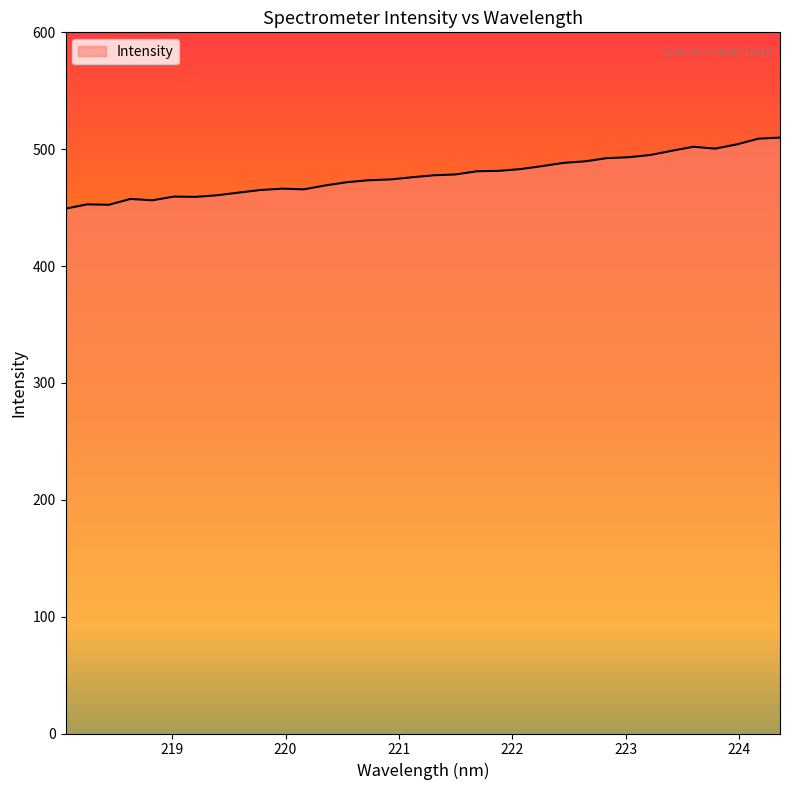

What is the smallest value displayed?

449.1